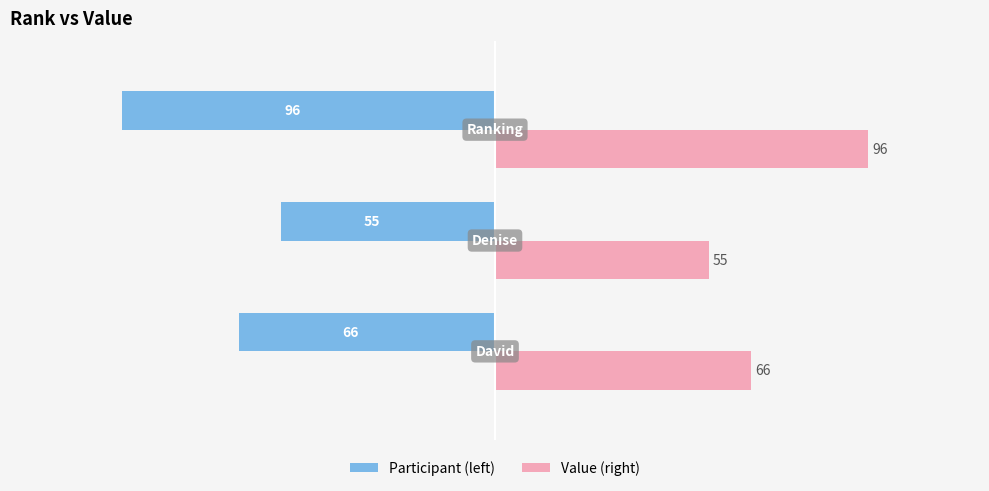

What is the greatest value displayed?

96